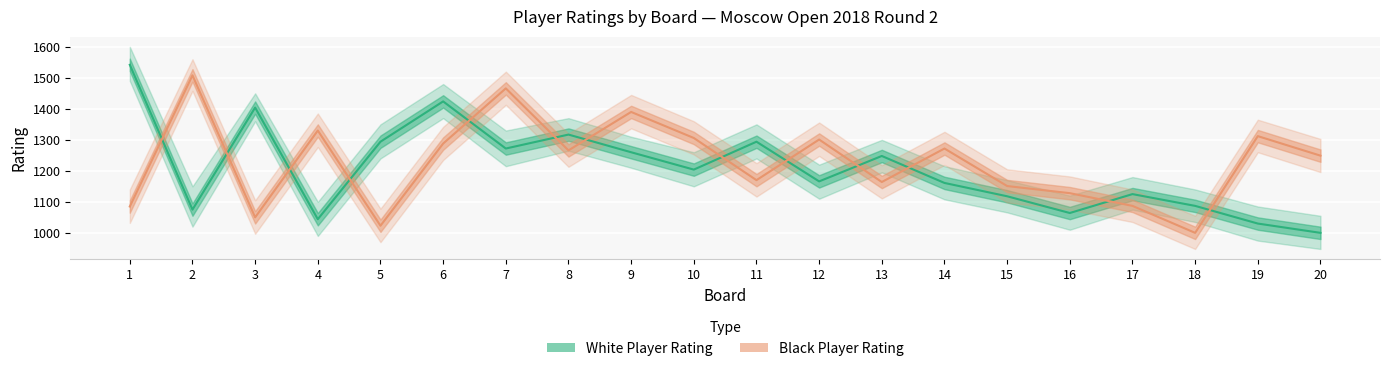

Which has a higher value, 8 or 5?

8